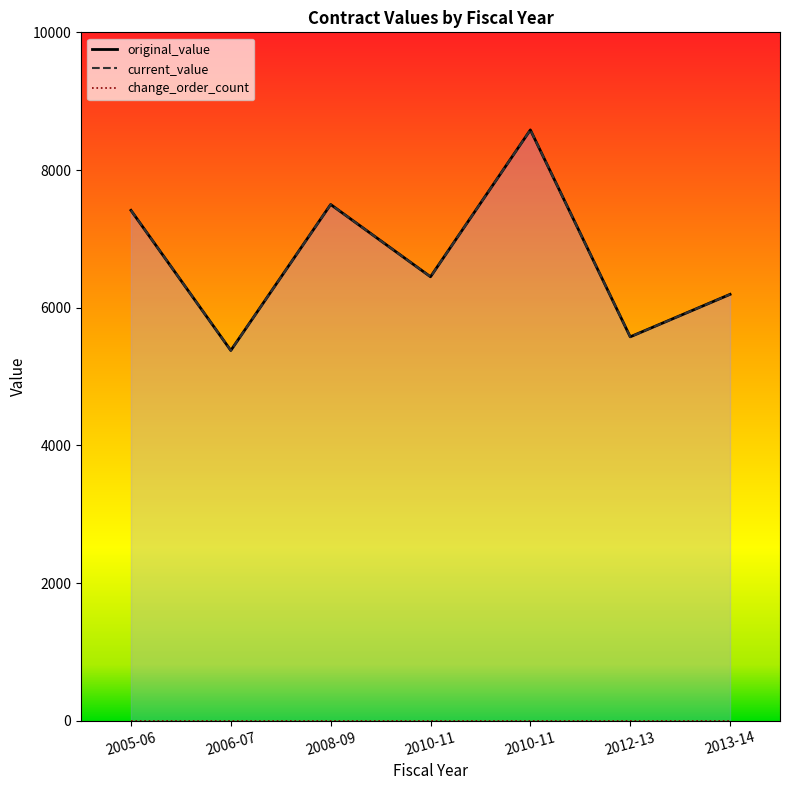

What is the difference between the highest and lowest values at 2005-06?

7415.0